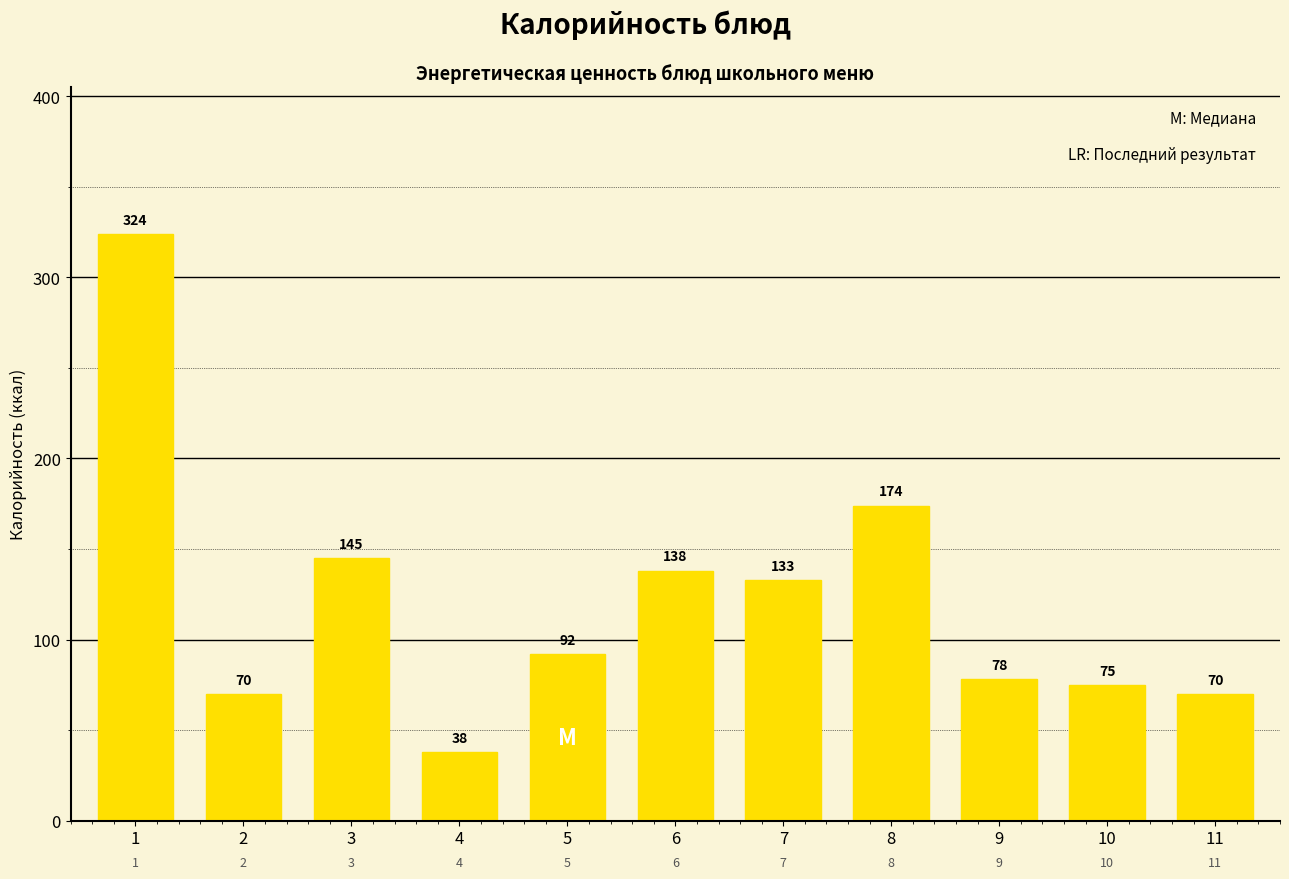

Reading left to right, extract all data points from this chart.

324	70	145	38	92	138	133	174	78	75	70